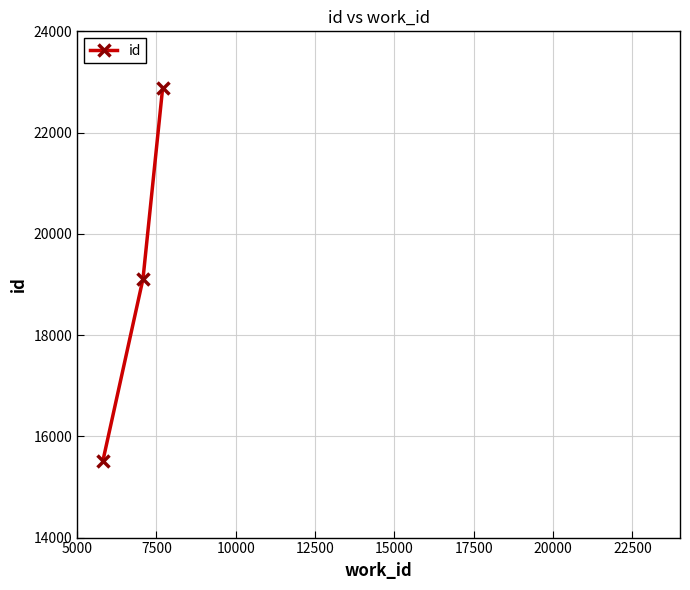

What is the average value?

19171